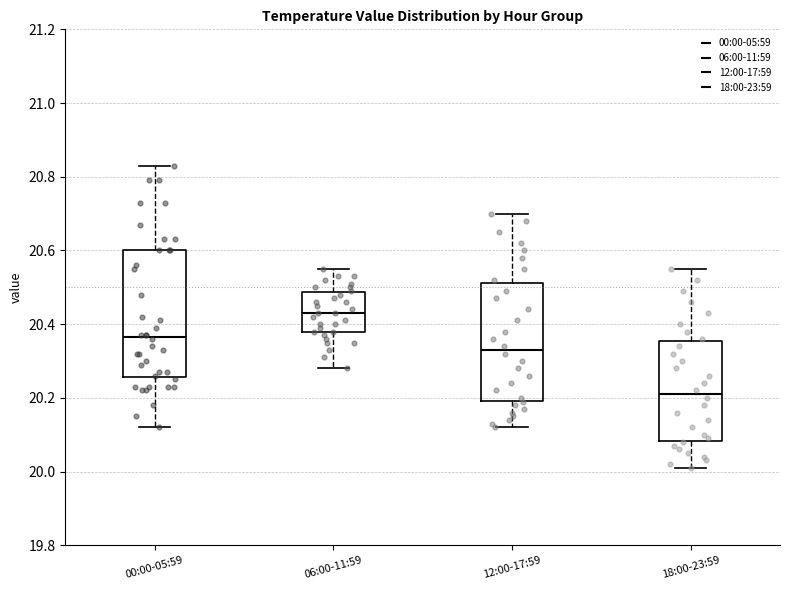

Where does the upper whisker of the box for 12:00-17:59 end on the y-axis? The values are not printed on the chart, so give them approximately, as read against the axis.

20.70